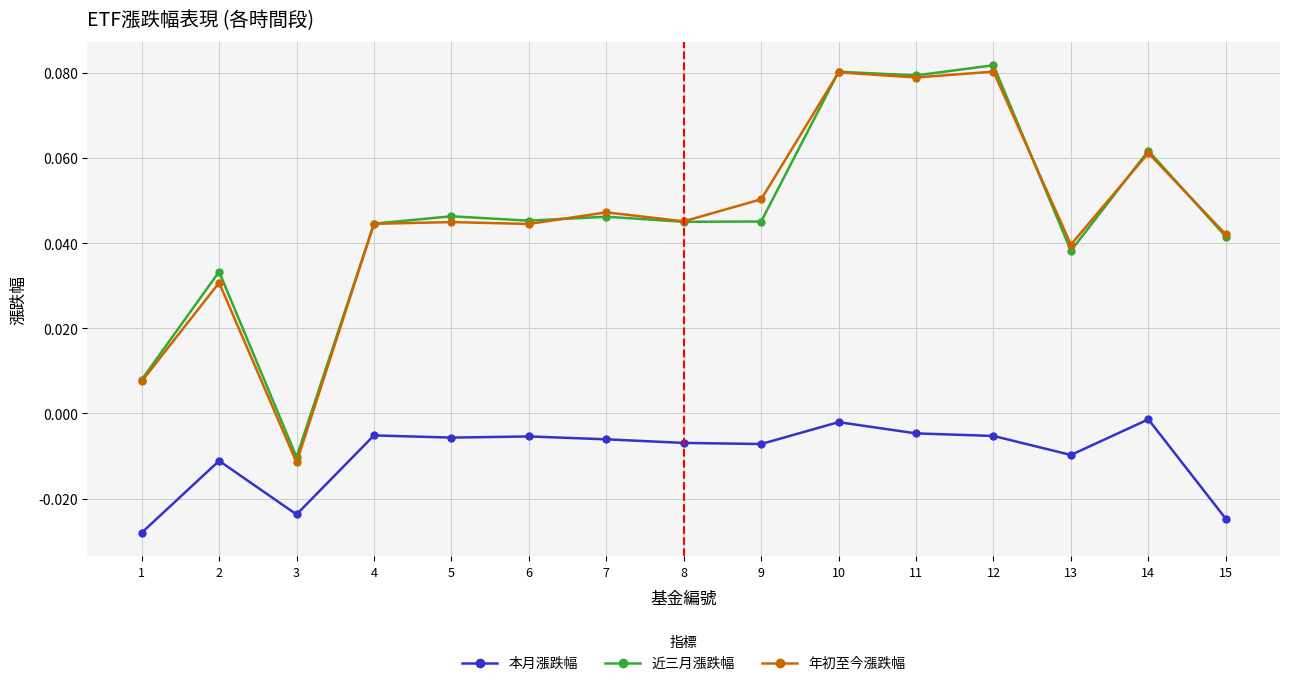

Which series changed the most between 1 and 5?

近三月漲跌幅